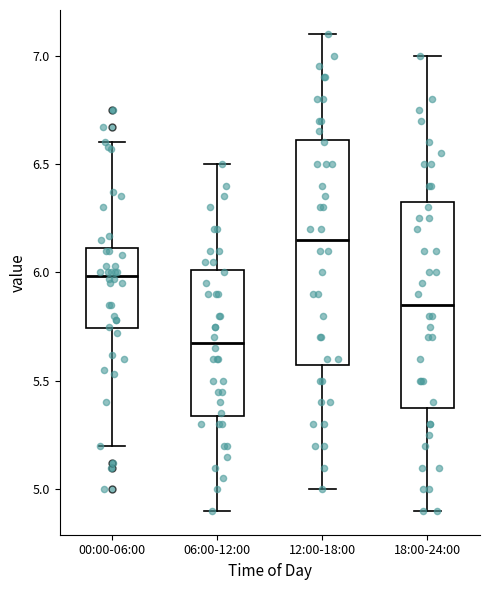

Reading left to right, read every box against the y-axis: the position of its median line, the range the box covers, and the ends of its whiskers. The values are not printed on the chart, so give them approximately, as read against the axis.

00:00-06:00: median 6.00, box 5.75 to 6.10, whiskers 5.20 to 6.60
06:00-12:00: median 5.70, box 5.35 to 6.00, whiskers 4.90 to 6.50
12:00-18:00: median 6.15, box 5.60 to 6.60, whiskers 5.00 to 7.10
18:00-24:00: median 5.85, box 5.40 to 6.35, whiskers 4.90 to 7.00